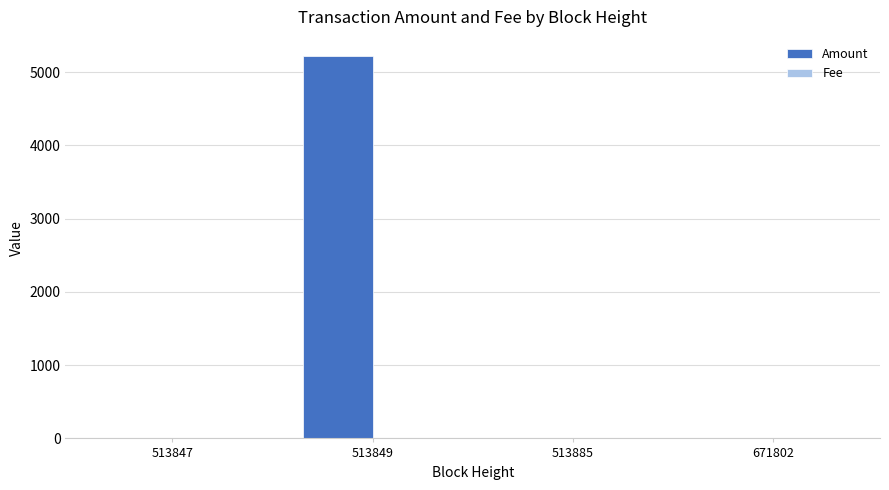

Which category has the highest value across all series?

513849